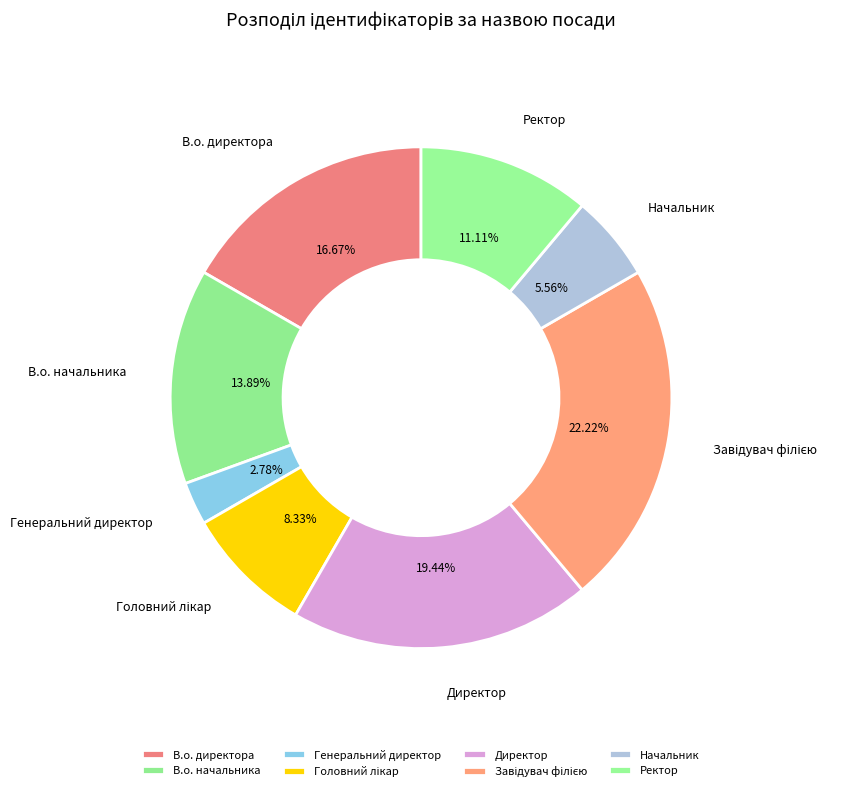

Is В.о. директора the majority of the pie?

No